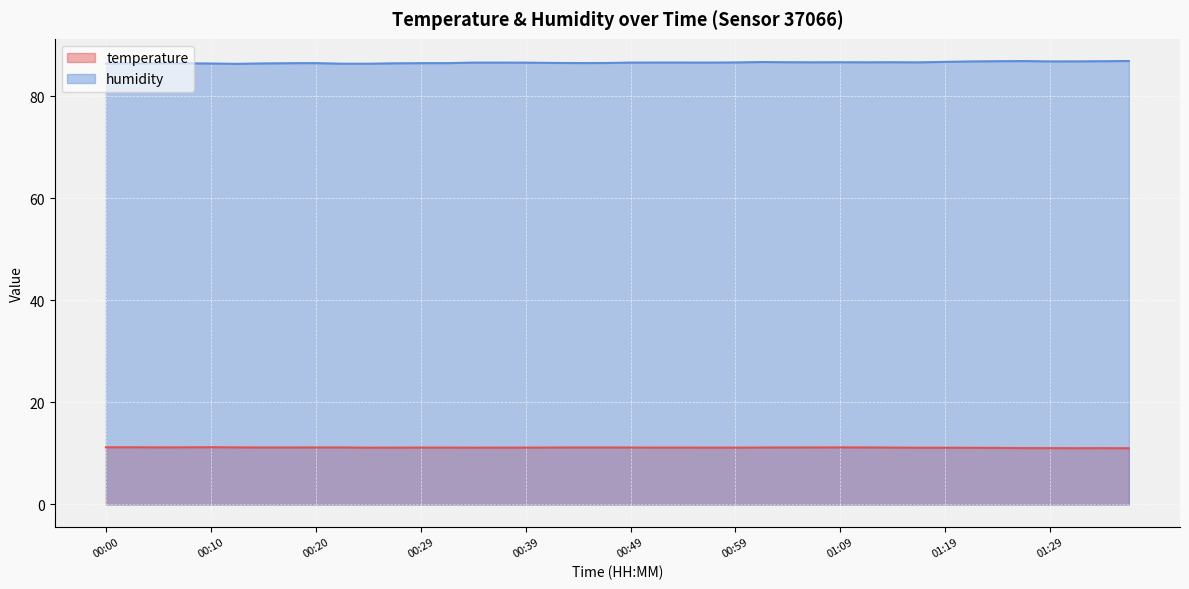

The value of humidity at 01:09 is 86.6. True or false?

True